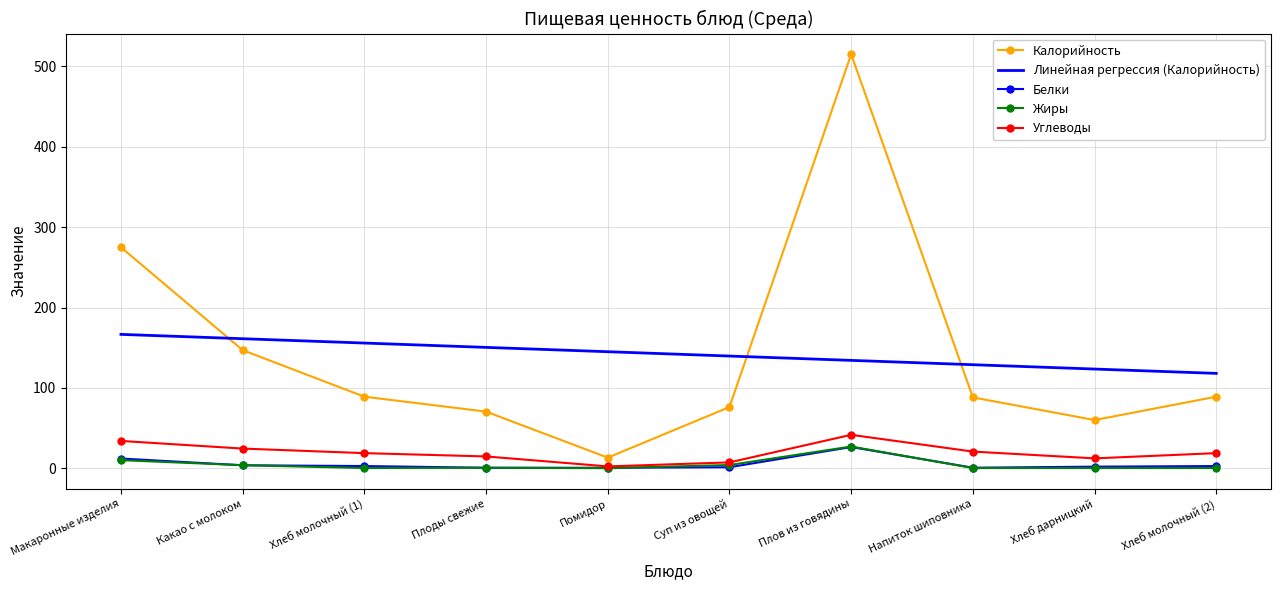

Where is the first local minimum for Калорийность?

Помидор